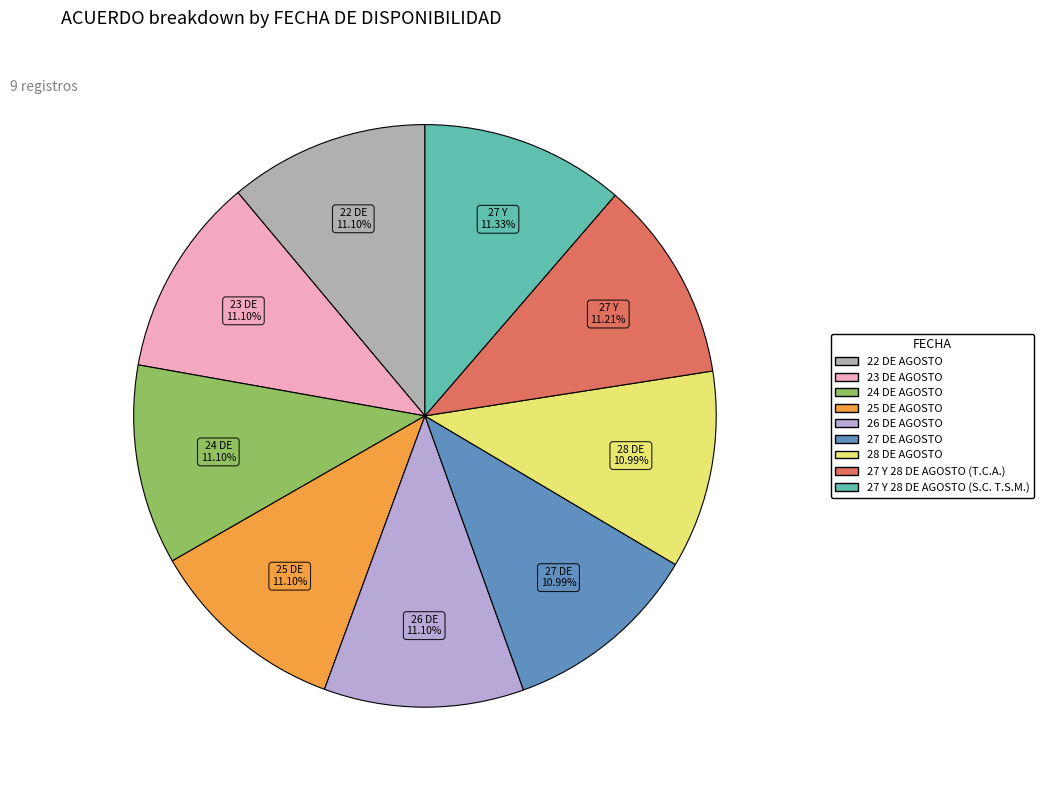

Approximately how many times larger is the value at 22 DE AGOSTO compared to 27 Y 28 DE AGOSTO (S.C. T.S.M.)?

1.0